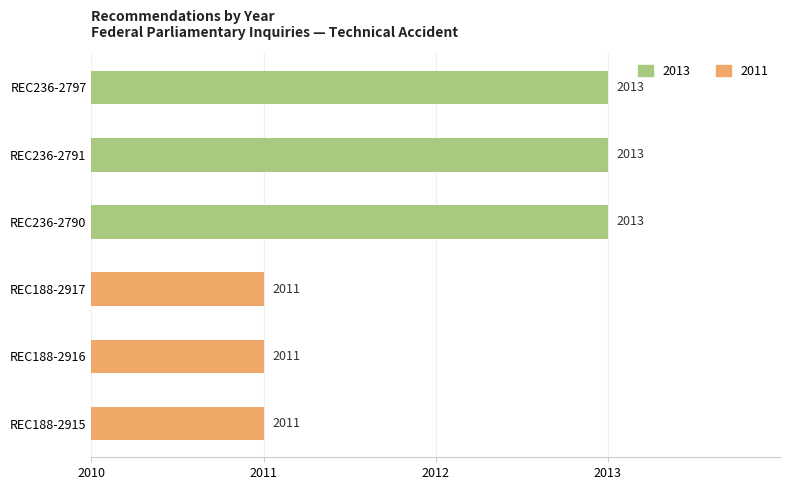

What is the ratio of the value at REC236-2791 to the value at REC236-2790?

1.0